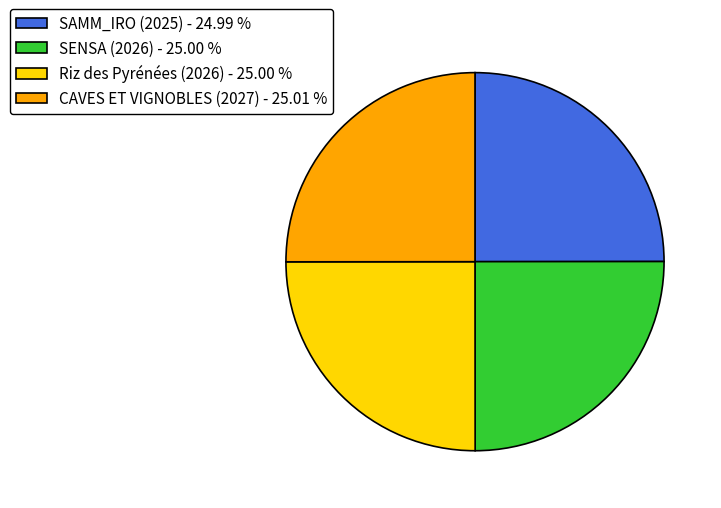

Approximately how many times larger is the value at SENSA (2026) - 25.00 % compared to CAVES ET VIGNOBLES (2027) - 25.01 %?

1.0